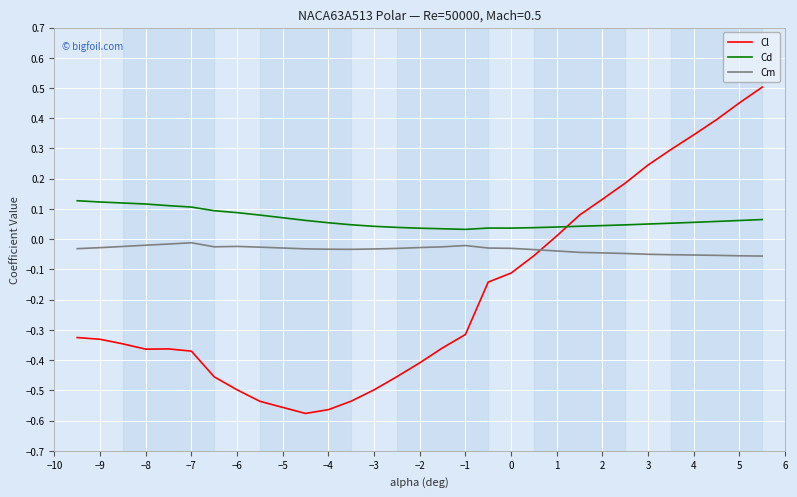

In Cm, how many points are higher than both neighbors (excluding endpoints)?

3